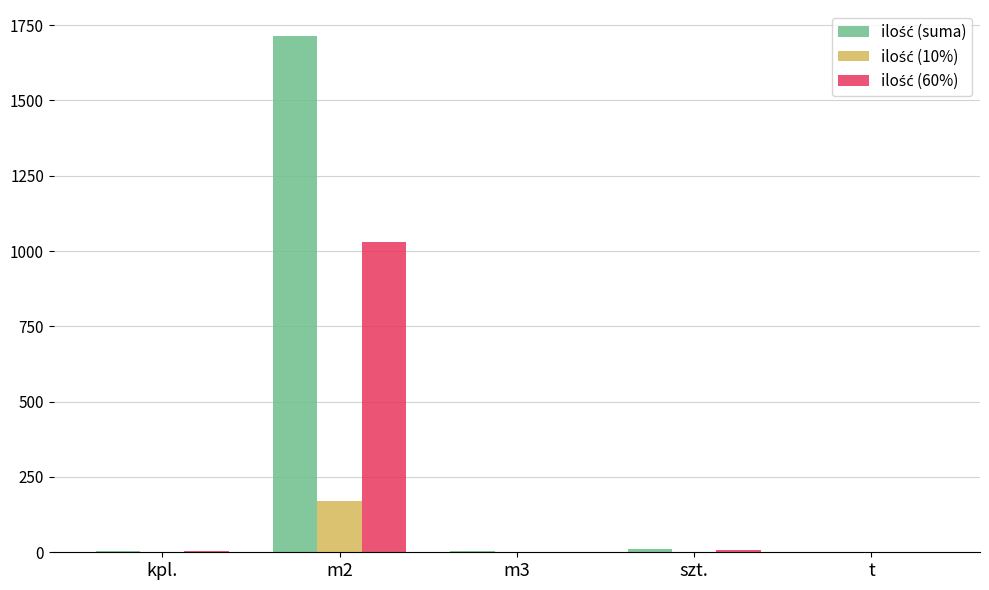

What is the average value of the ilość (10%) series?

34.7